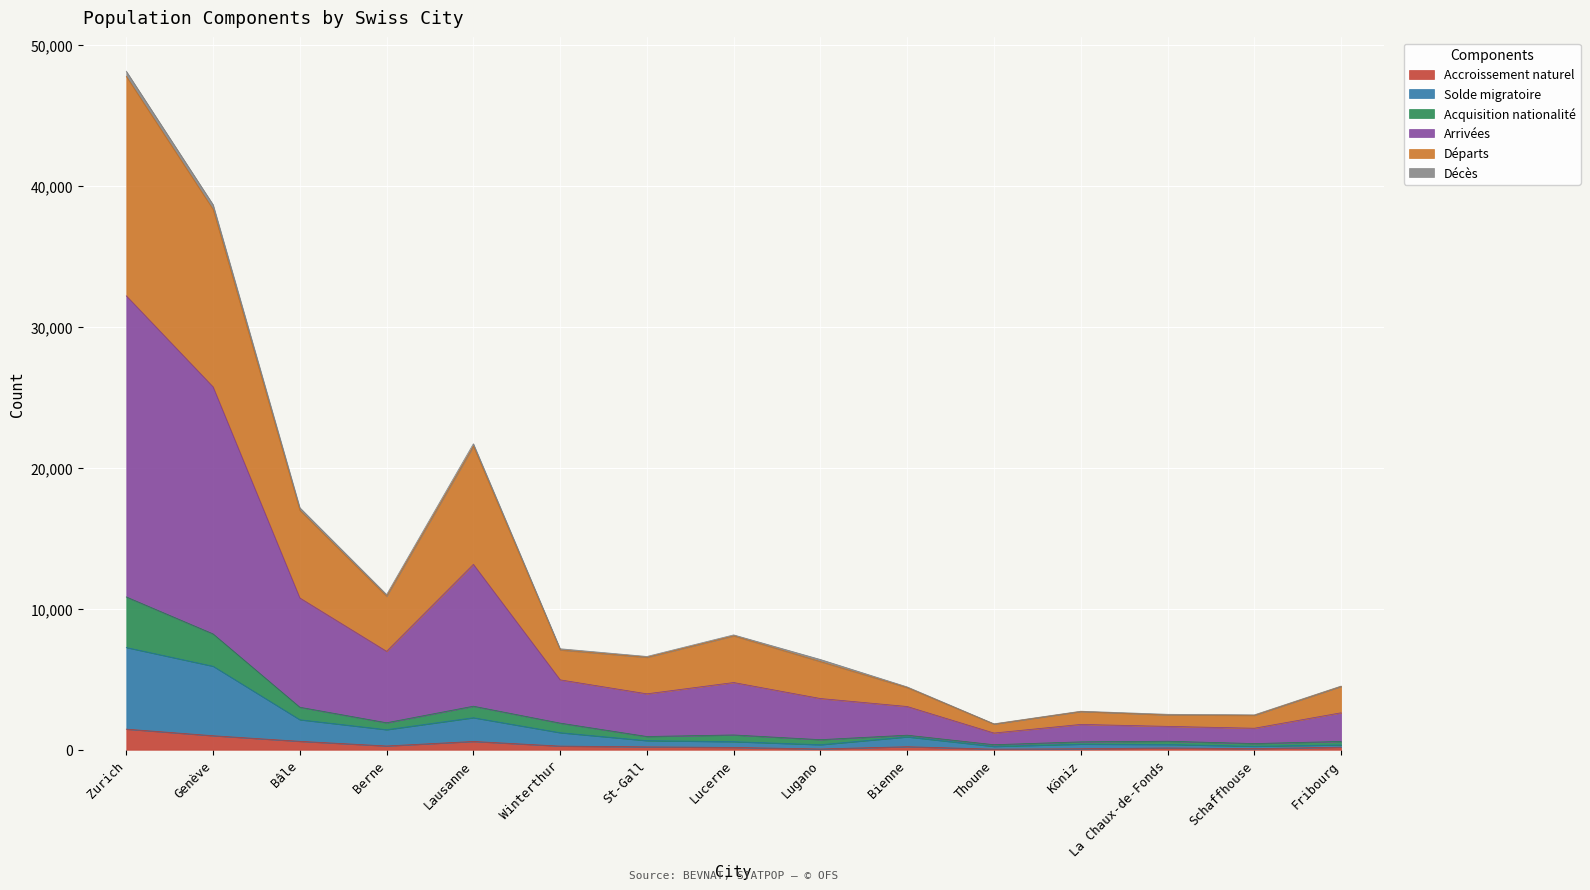

Where is the first local minimum for Départs?

Berne